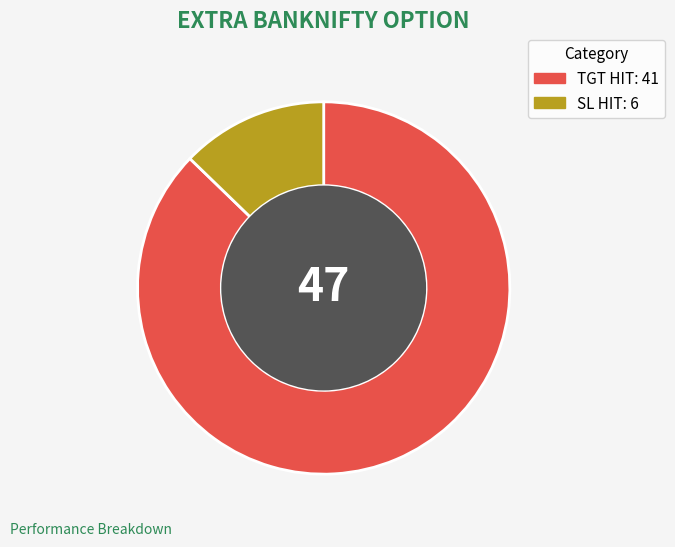

Is there a majority slice in this chart?

Yes